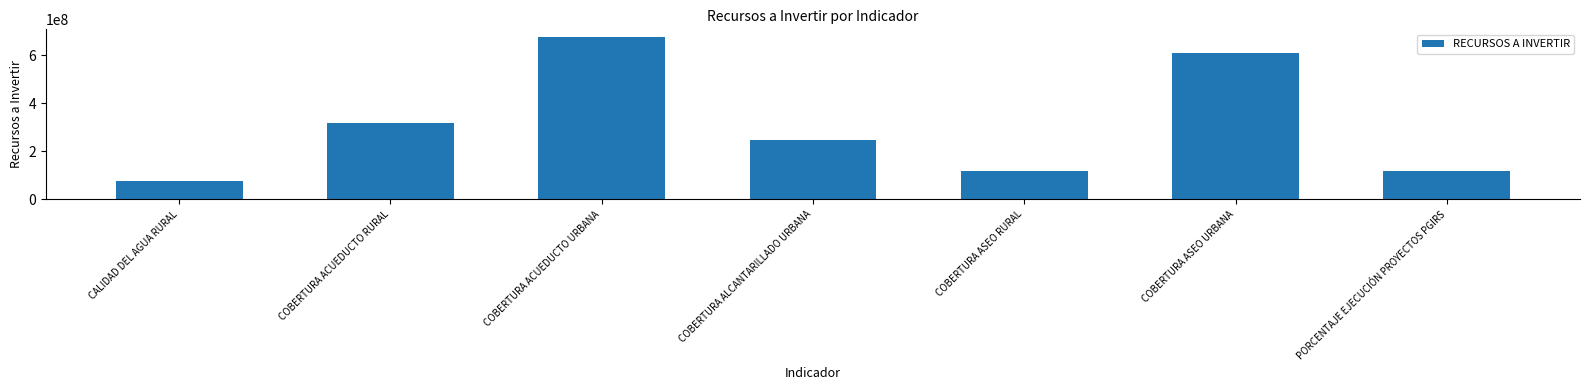

Where does the data first go above 247350902?

COBERTURA ACUEDUCTO RURAL